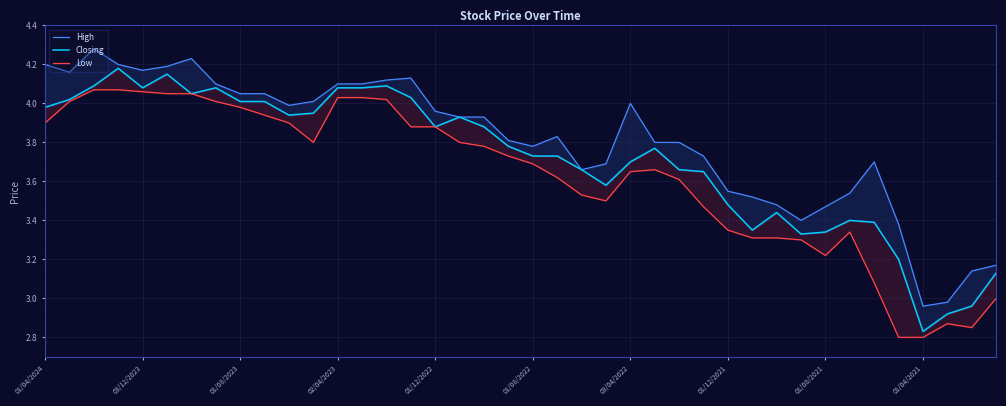

What is the sum of all High values?

152.3